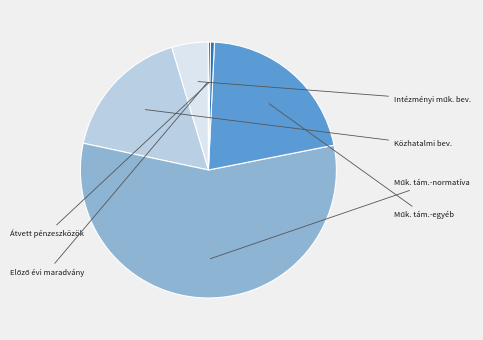

Rank the categories by value from lowest to highest.

Előző évi működési pénzmaradvány, Működési célra átvett pénzeszközök, Intézményi működési bevételek, Közhatalmi bevételek, Működési támogatások-egyéb, Működési támogatások-normatíva